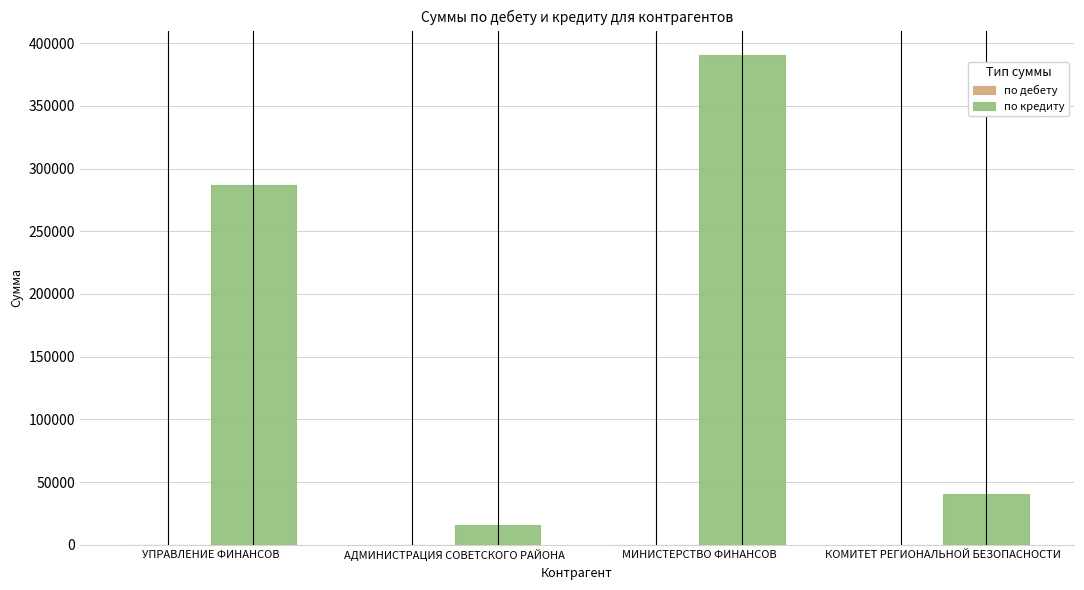

Count the number of categories in the chart.

4